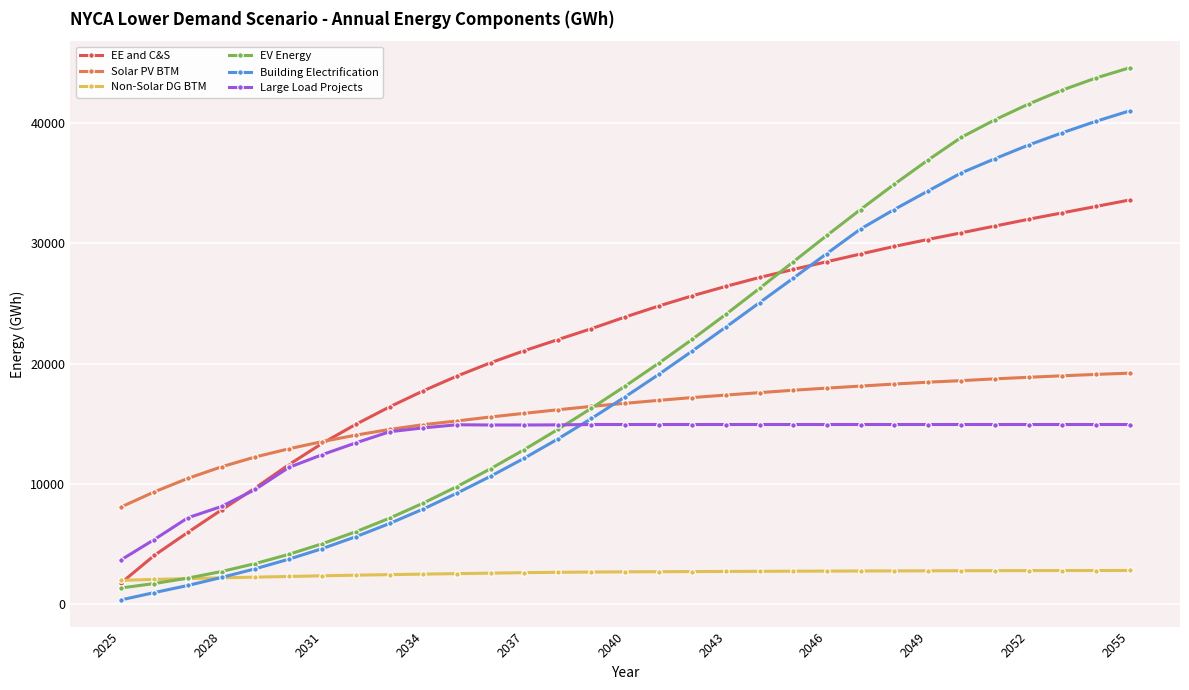

Which series has the widest spread of values?

EV Energy